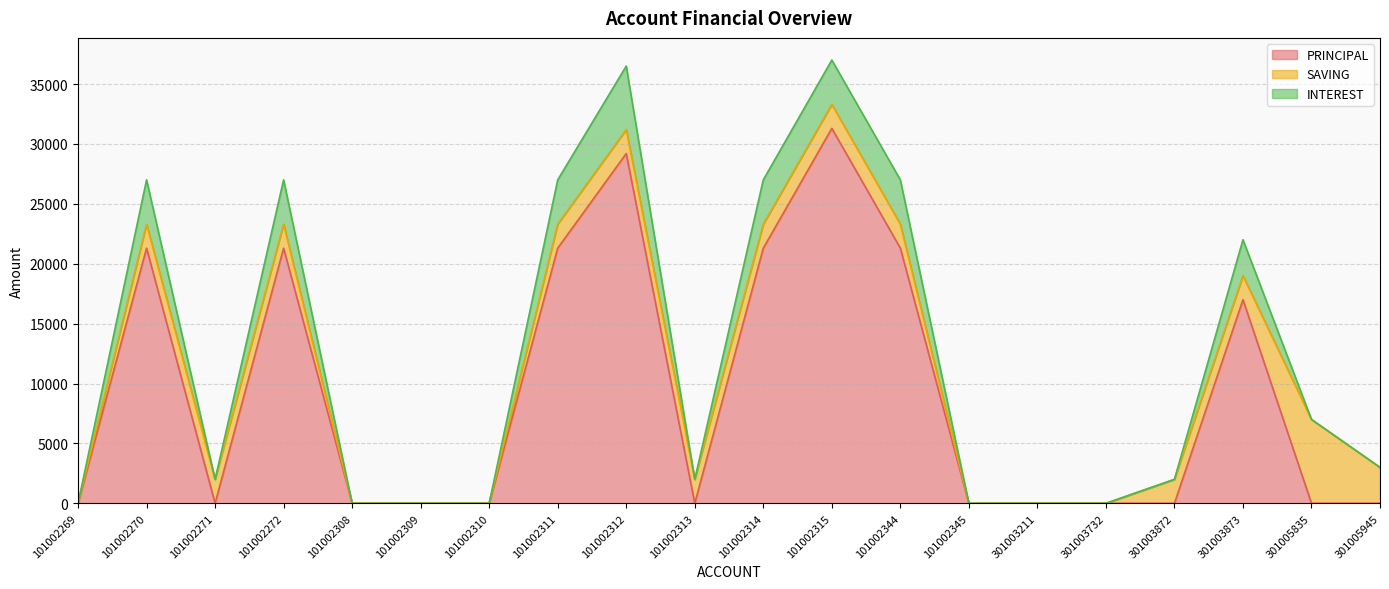

True or false: INTEREST and PRINCIPAL intersect in this chart.

False